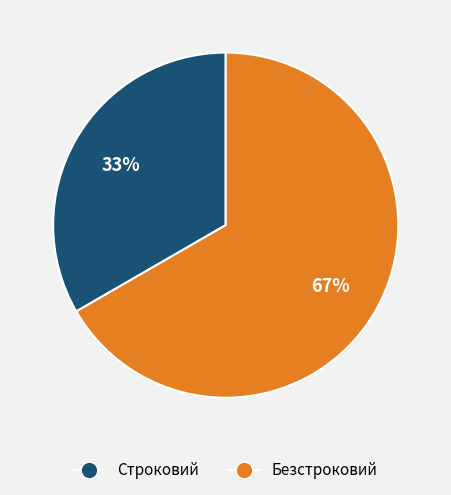

Is it true that Безстроковий is 58% of the pie?

False